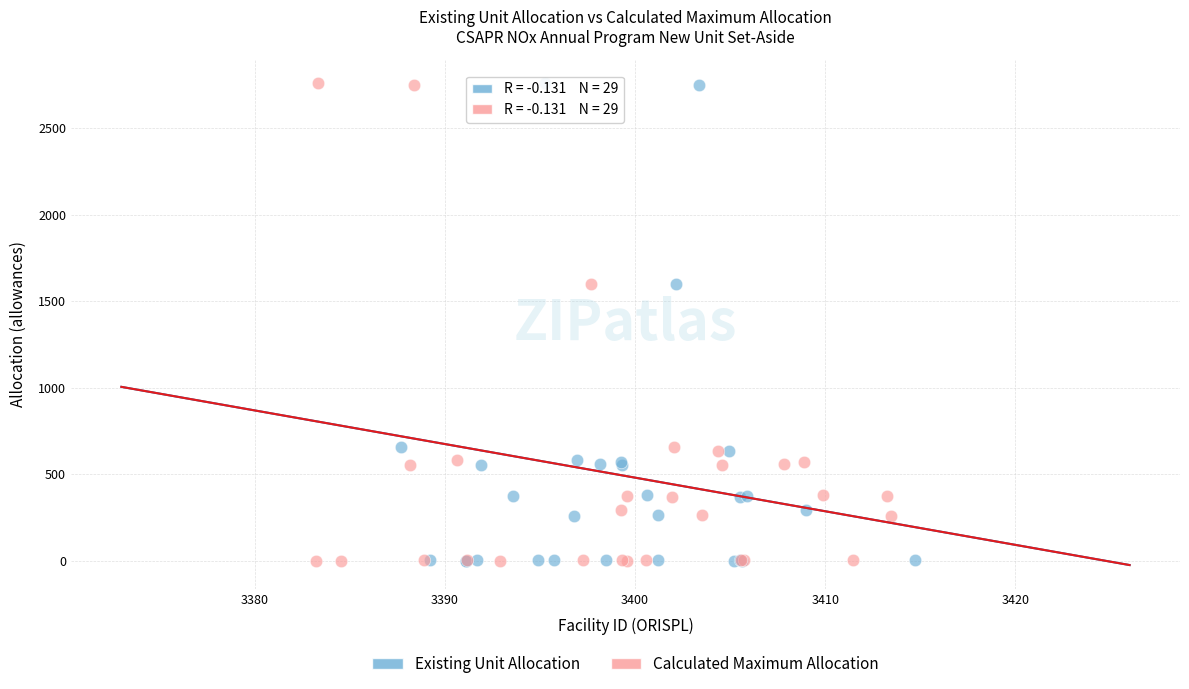

What are all the series names shown in the legend?

Existing Unit Allocation, Calculated Maximum Allocation